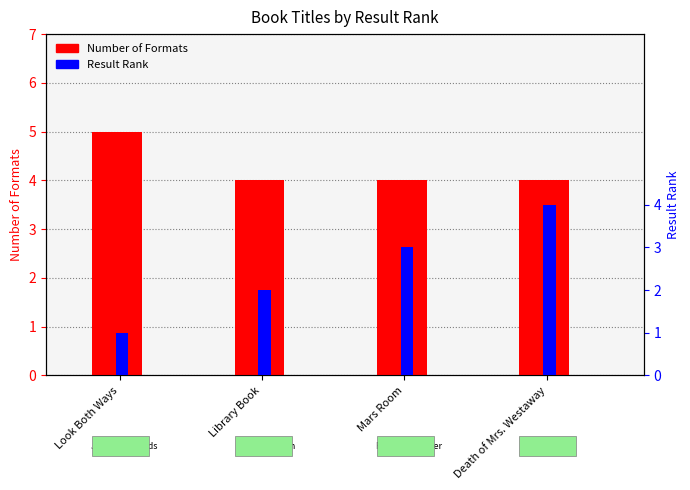

Is the value of Number of Formats at Mars Room greater than the value of Result Rank at Death of Mrs. Westaway?

No